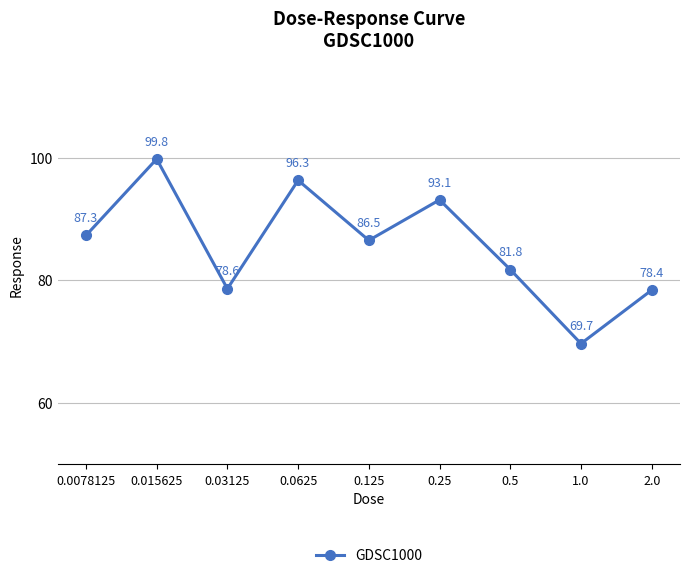

Reading left to right, transcribe all the data shown in this chart.

0.0078125=87.3	0.015625=99.8	0.03125=78.6	0.0625=96.3	0.125=86.5	0.25=93.1	0.5=81.8	1.0=69.7	2.0=78.4